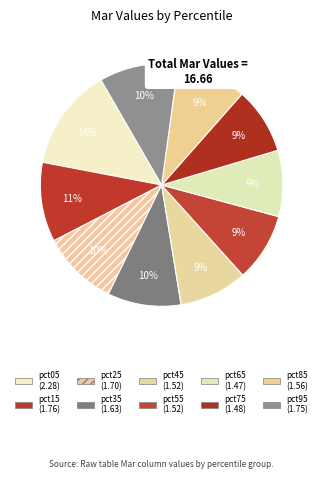

Does pct45 represent more than half of the total?

No